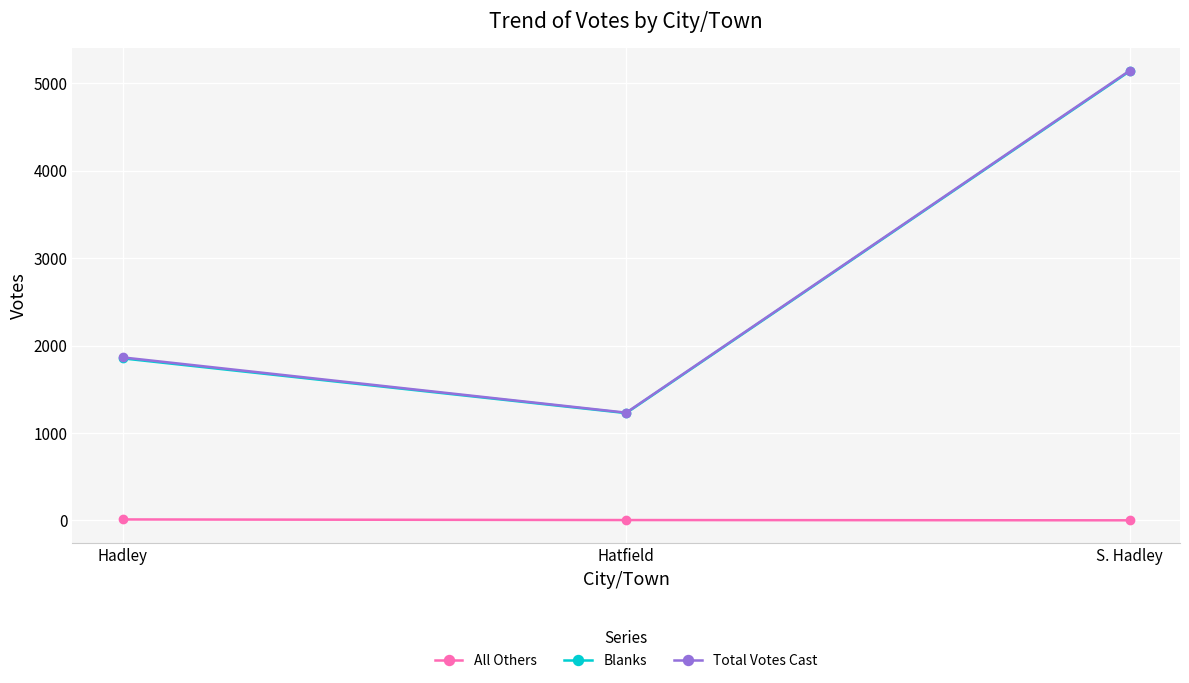

Which label corresponds to the largest value in the chart?

S. Hadley